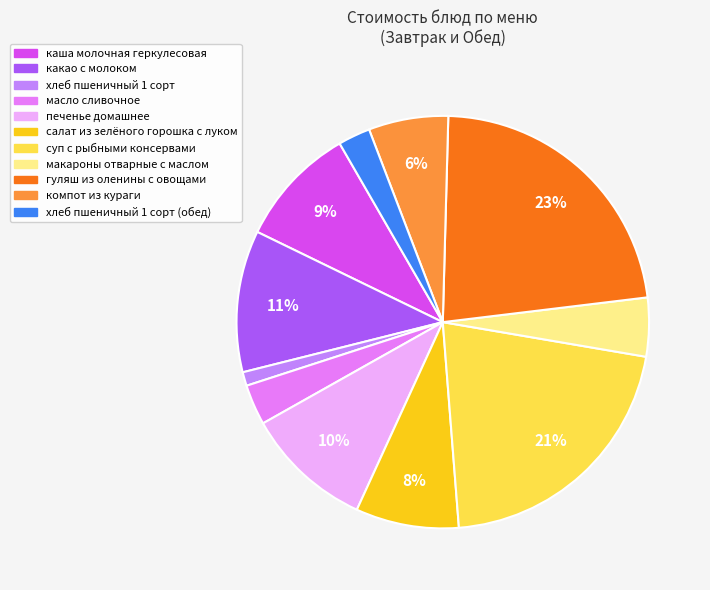

Does any single category account for the majority?

No